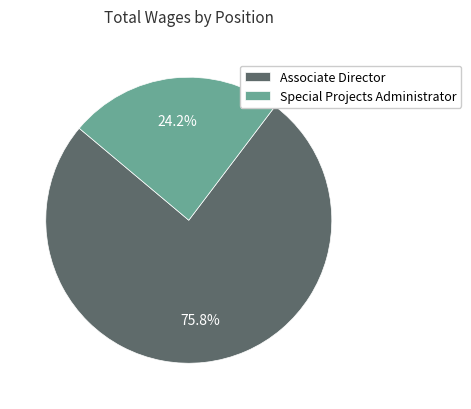

What is the largest slice in the pie chart?

Associate Director